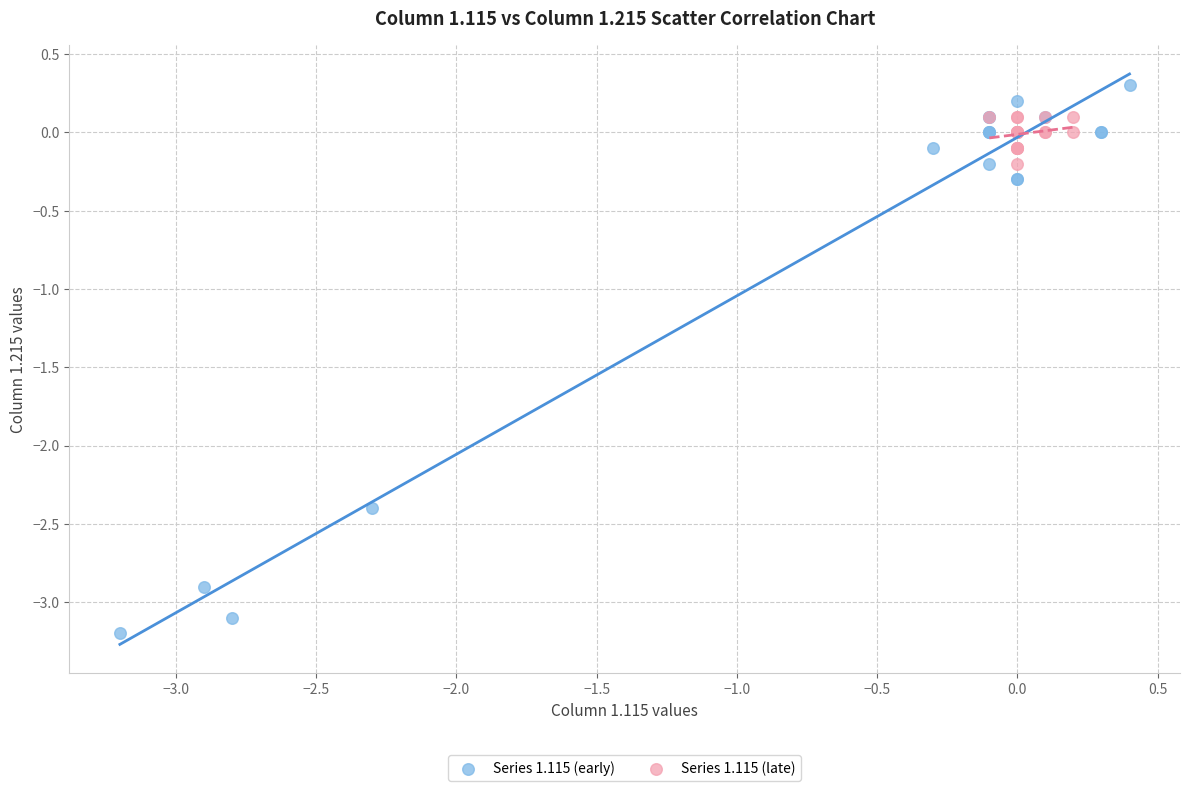

Which series has the largest Y range (max minus min)?

Series 1.115 (early)